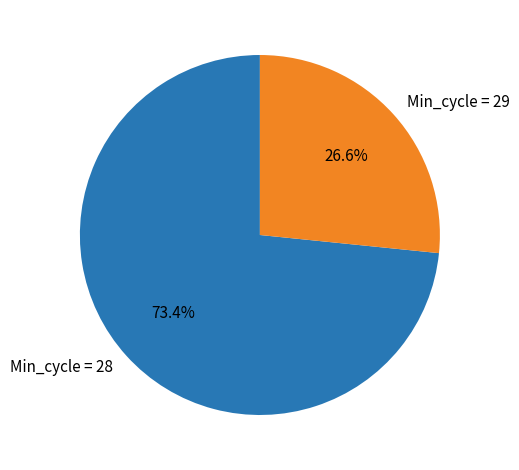

What portion of the pie excludes Min_cycle = 28?

26.6%